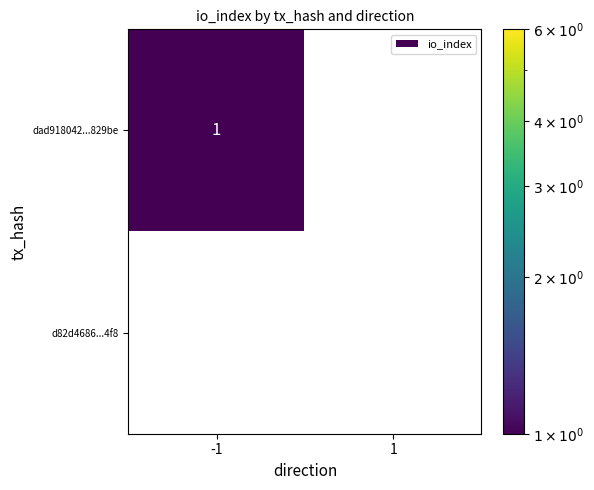

Between -1 and 1, which series saw the biggest shift?

dad918042...829be